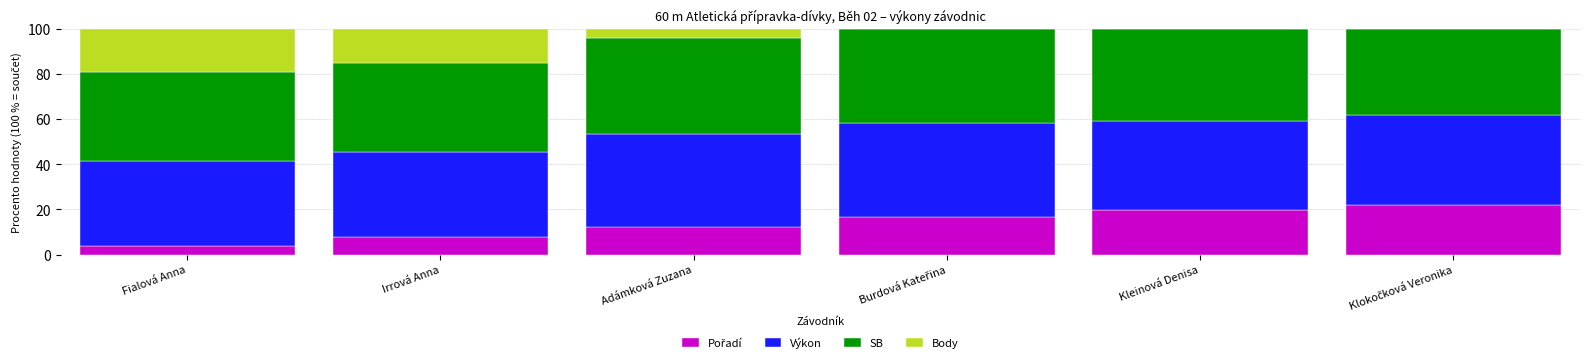

What is the total value across all series at Fialová Anna?

100.0